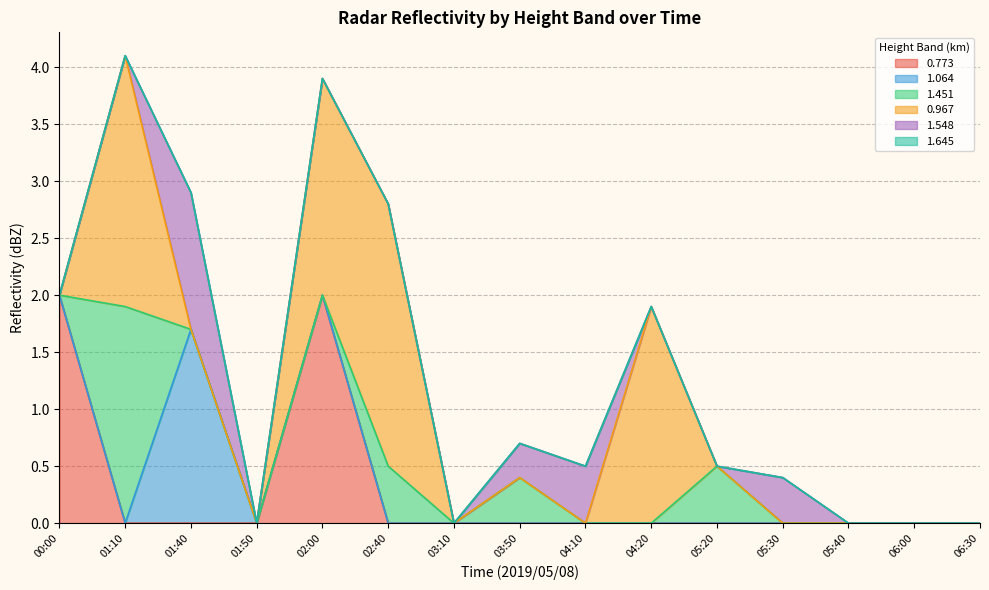

How many interior local peaks does the 1.451 series have?

4